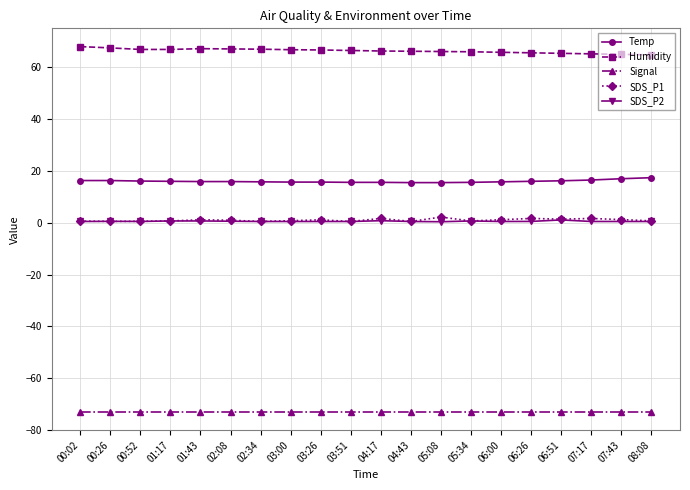

What is the label of the 10th point from the left?

03:51